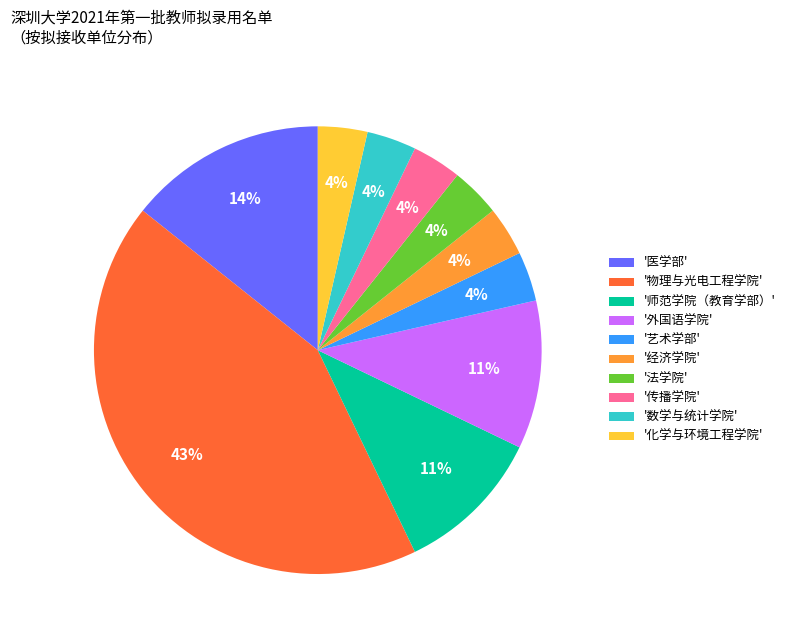

Is the sum of '化学与环境工程学院' and '师范学院（教育学部）' greater than half?

No